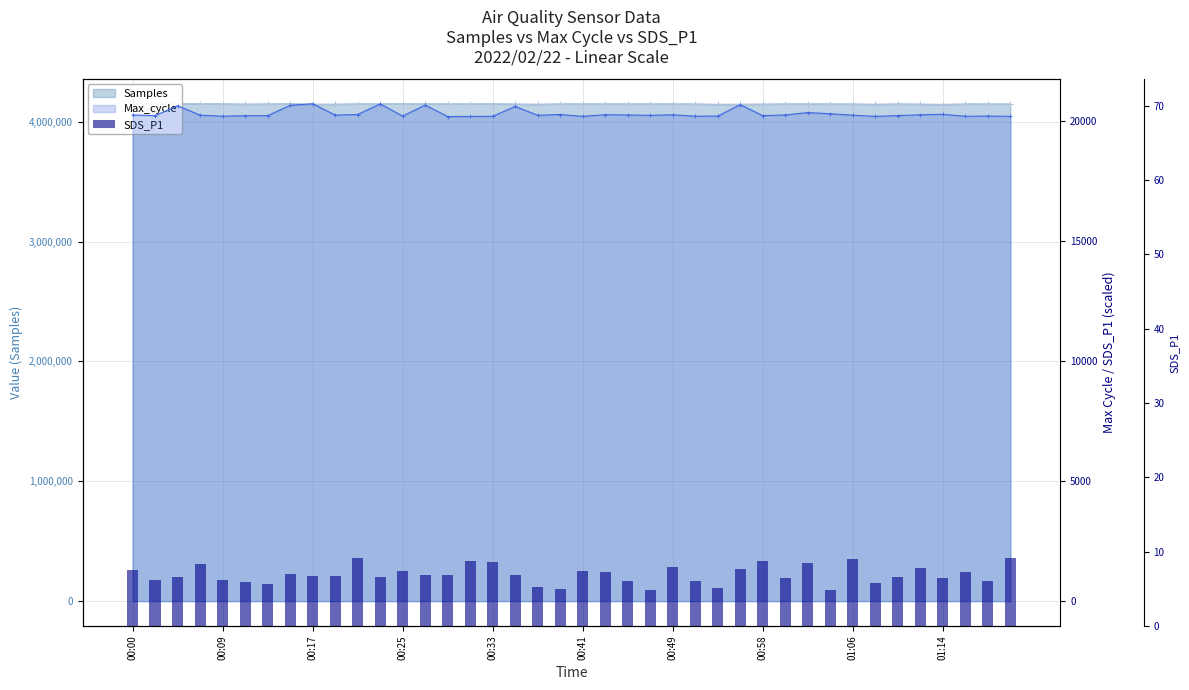

At which category does the chart reach its minimum across all series?

23